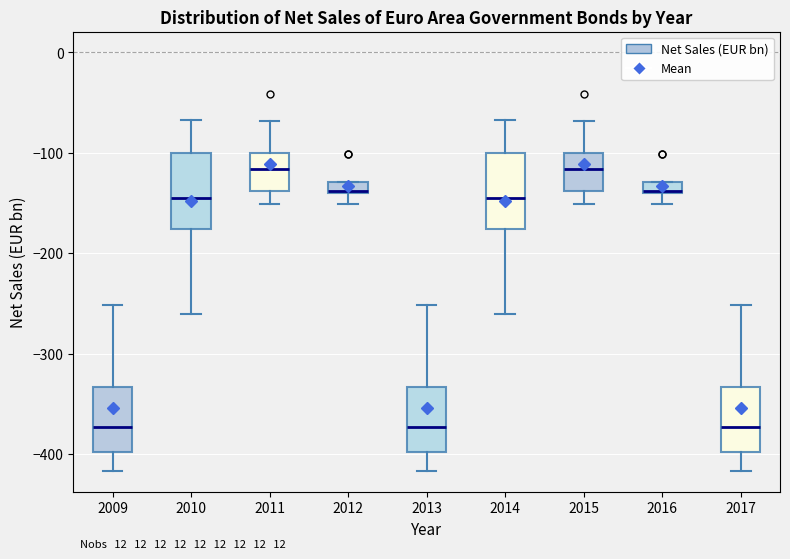

Where is the upper edge of the box at x = 2013 on the y-axis? The values are not printed on the chart, so give them approximately, as read against the axis.

-330